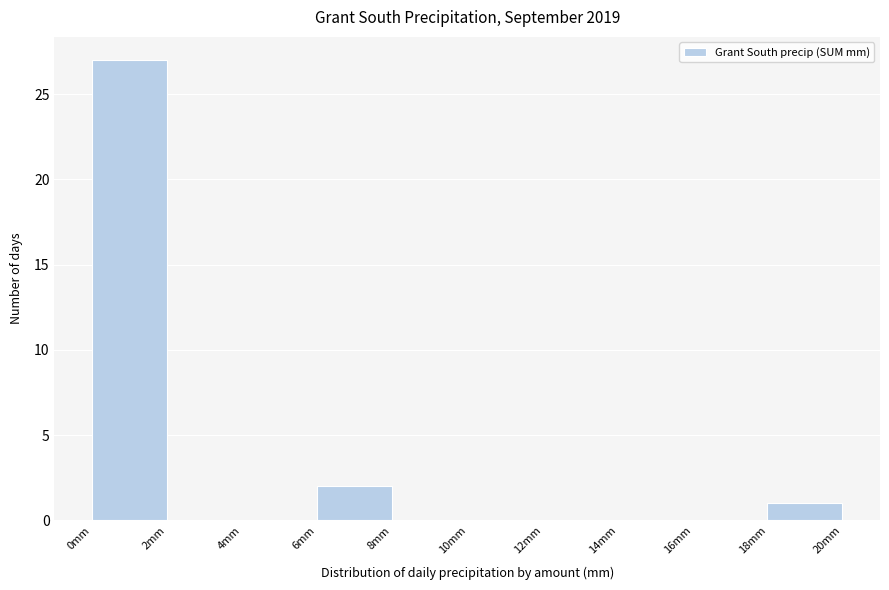

How tall is the bar that spans 18 to 20 on the x-axis? The values are not printed on the chart, so give them approximately, as read against the axis.

1